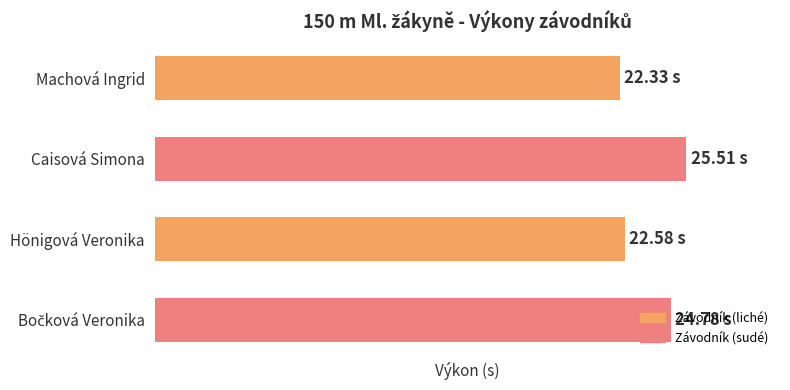

What is the maximum value shown in the chart?

25.5